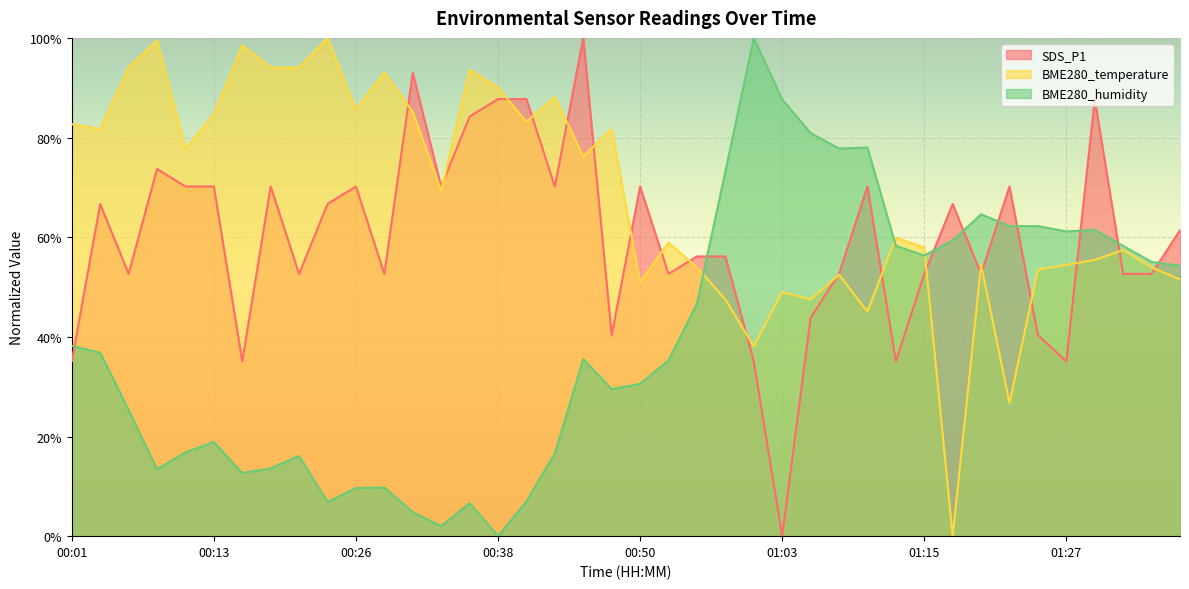

At how many categories does at least one series exceed 63?

31